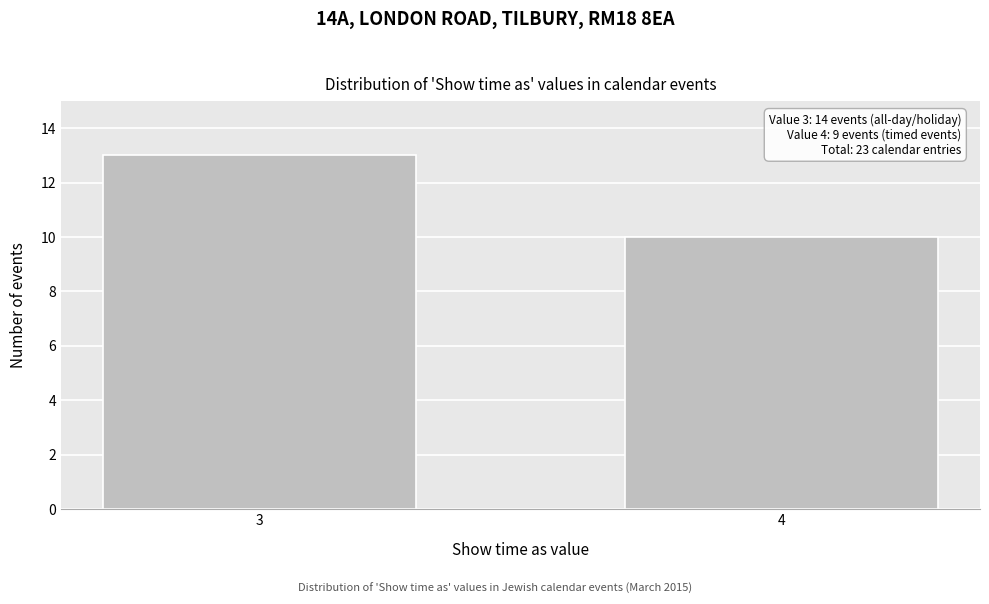

Reading left to right, extract all data points from this chart.

13	10